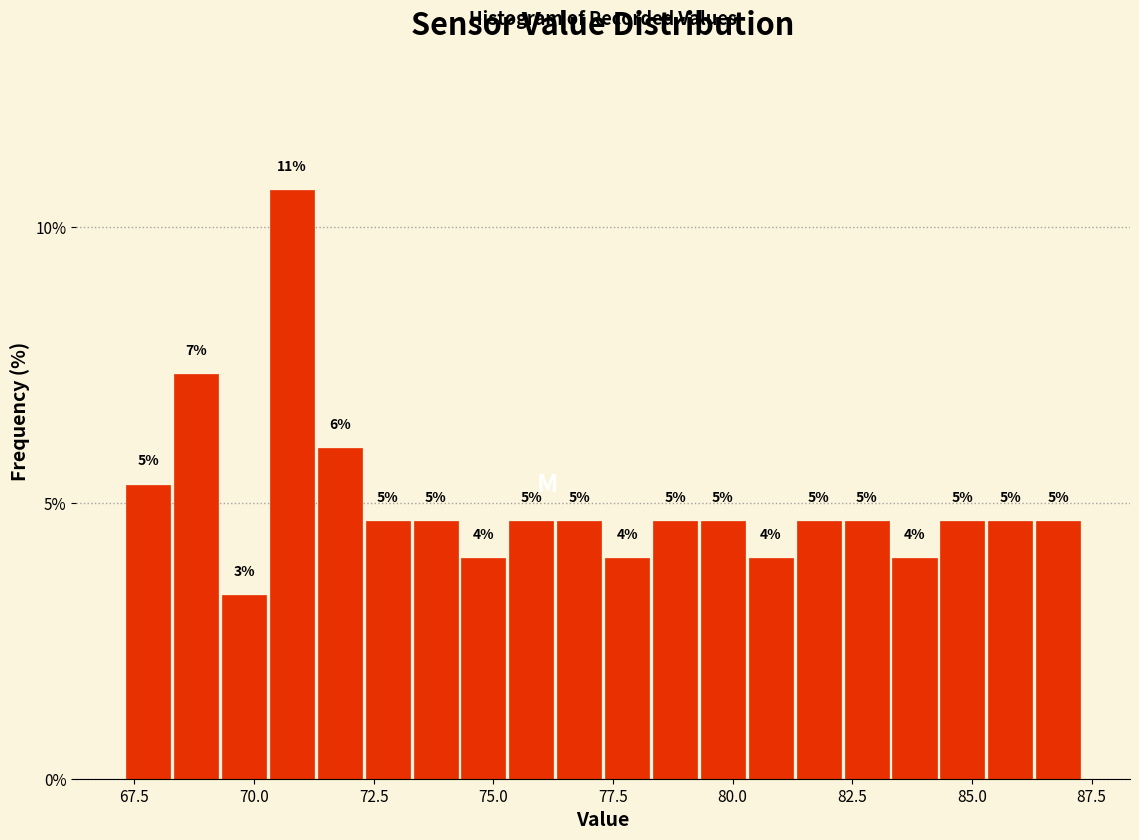

Read against the x-axis, roughly where is the centre of the tallest bar?

71.0